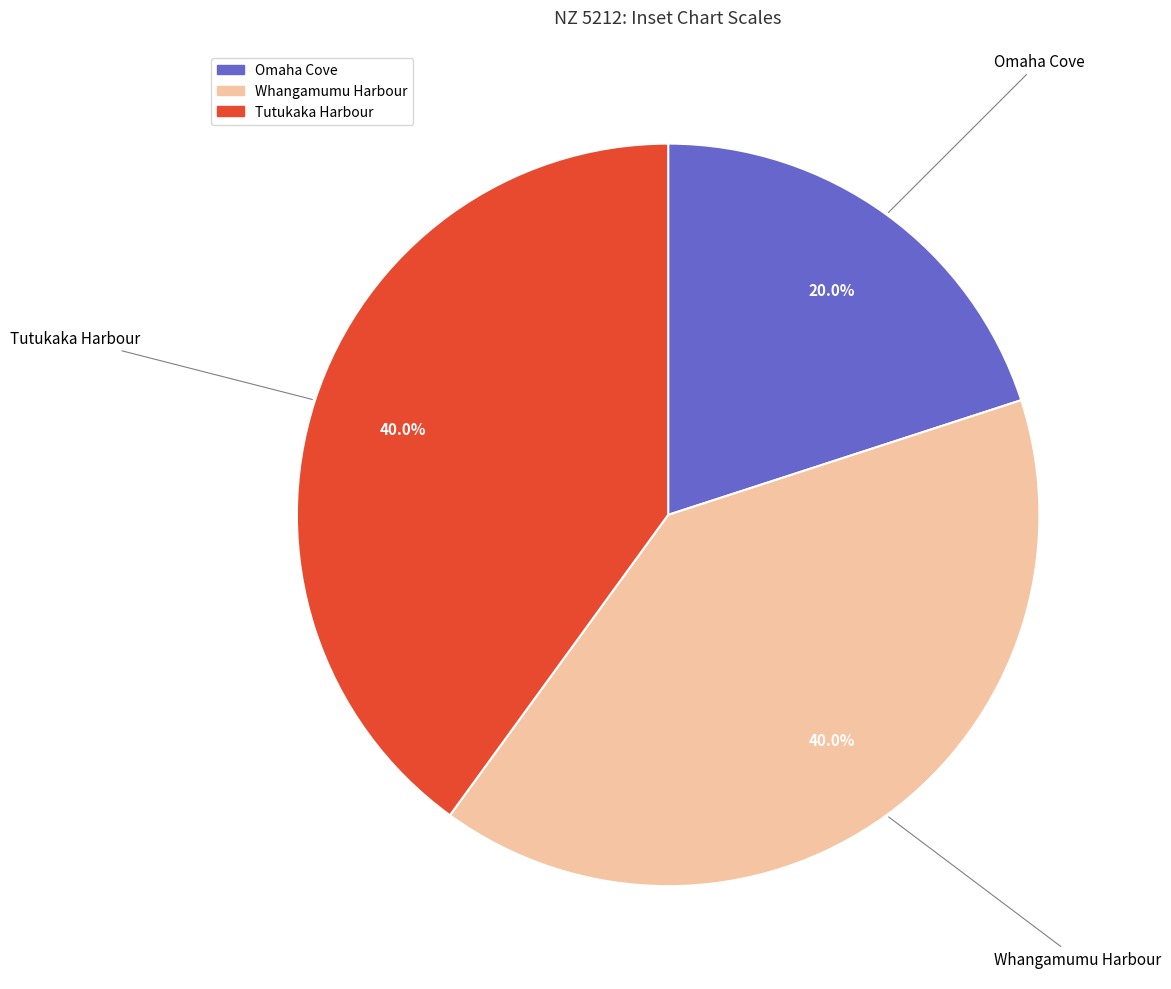

Which has a higher value, Omaha Cove or Tutukaka Harbour?

Tutukaka Harbour